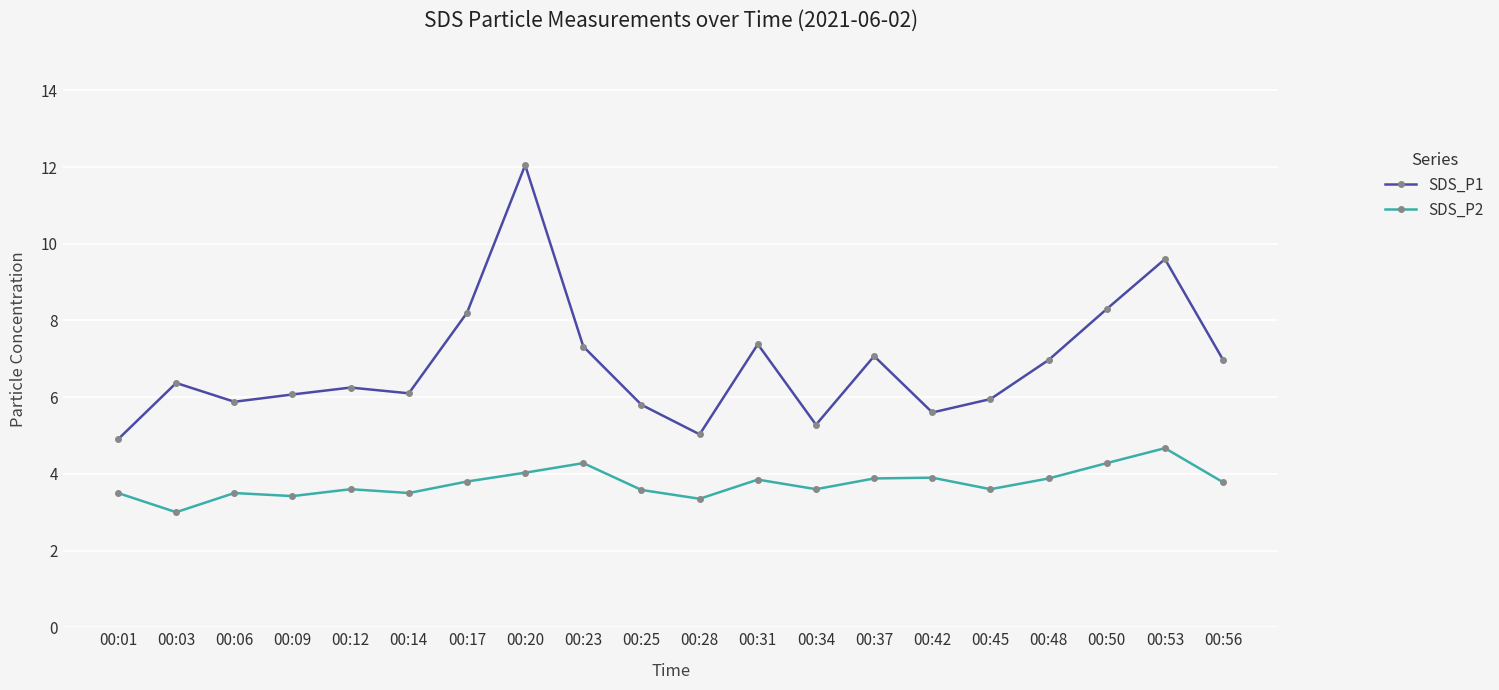

Read the SDS_P1 value at 00:45.

6.0